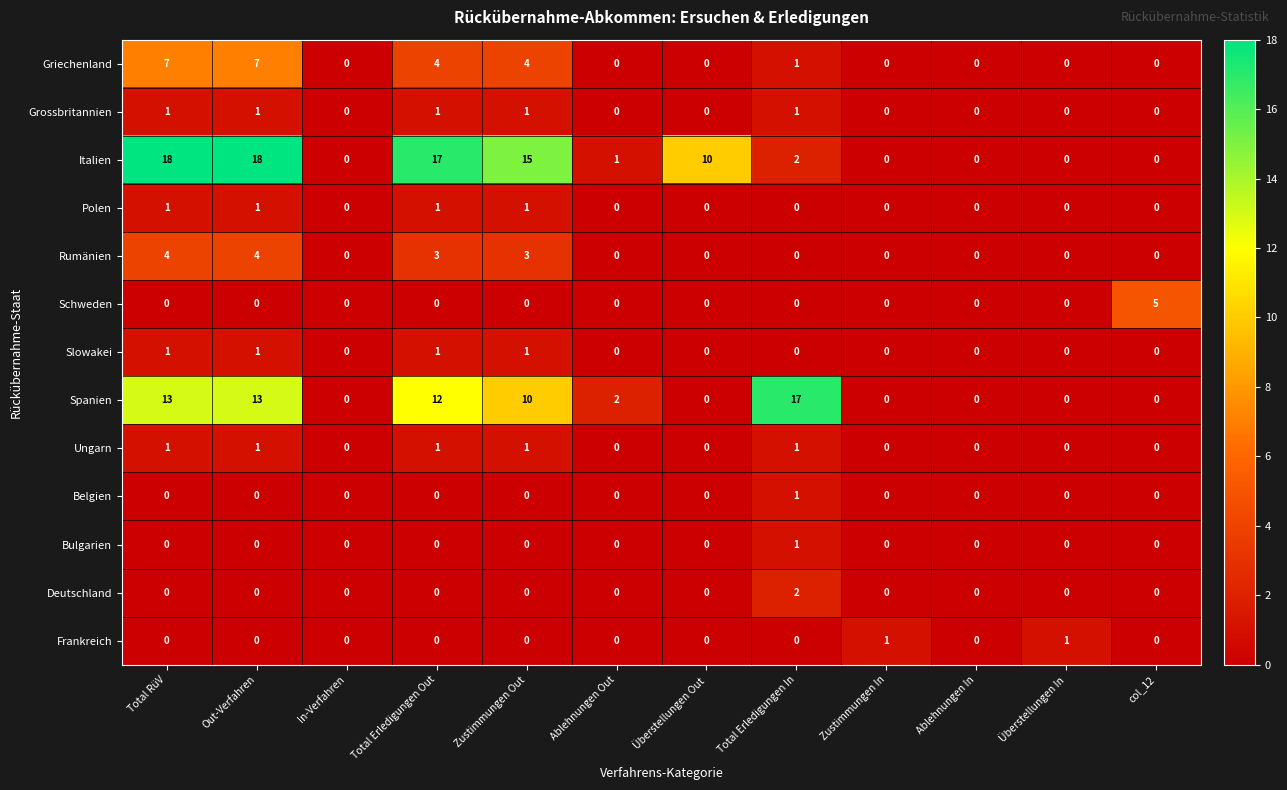

What is the difference between the highest and lowest values at Überstellungen Out?

10